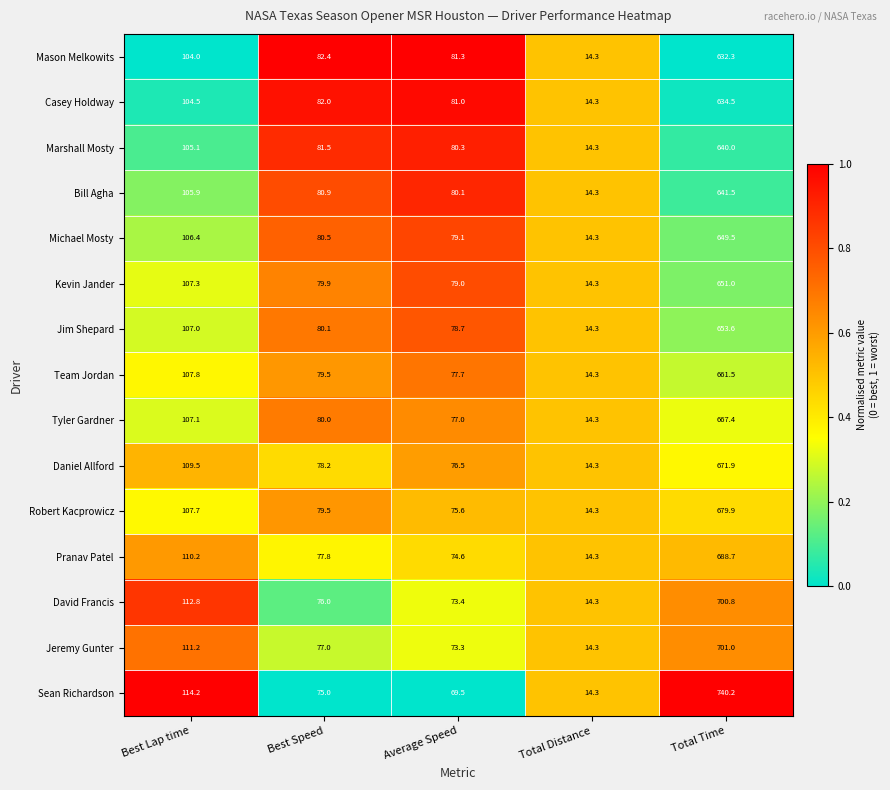

Rank the series at Average Speed from highest to lowest value.

Mason Melkowits, Casey Holdway, Marshall Mosty, Bill Agha, Michael Mosty, Kevin Jander, Jim Shepard, Team Jordan, Tyler Gardner, Daniel Allford, Robert Kacprowicz, Pranav Patel, David Francis, Jeremy Gunter, Sean Richardson